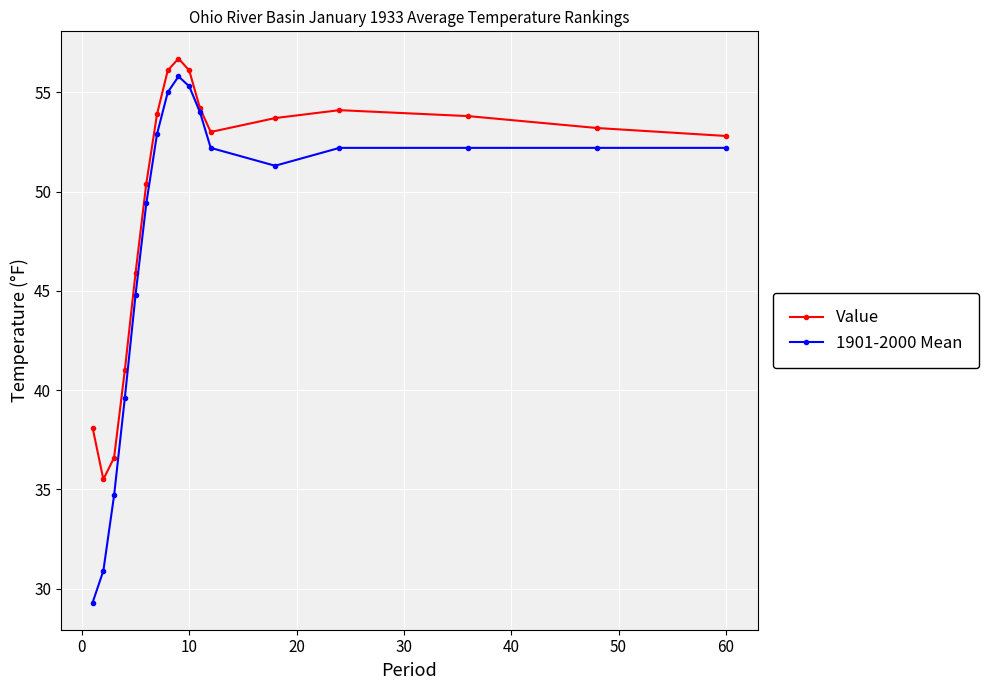

What is the value of the Value point at the 4th from the left?

41.0